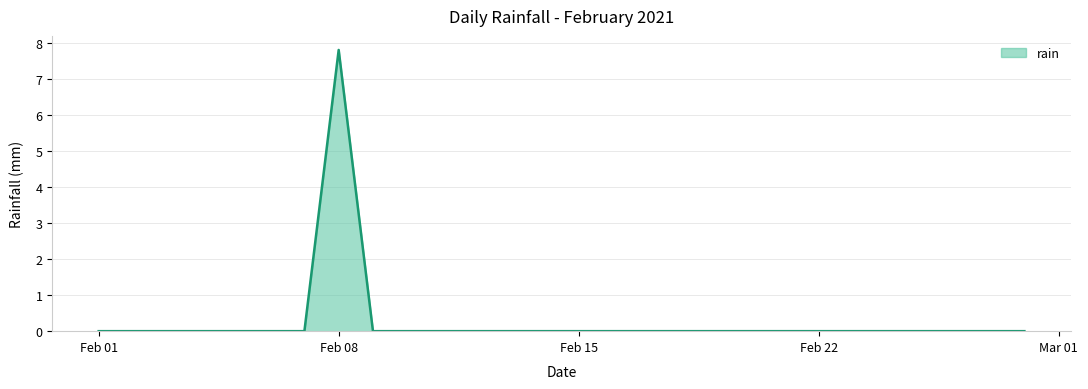

What is the difference between the maximum and minimum values?

7.8